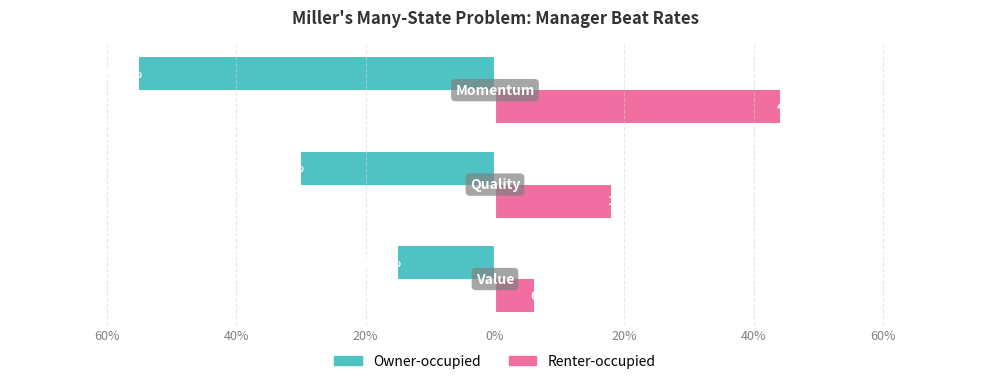

What are all the series names shown in the legend?

Owner-occupied, Renter-occupied